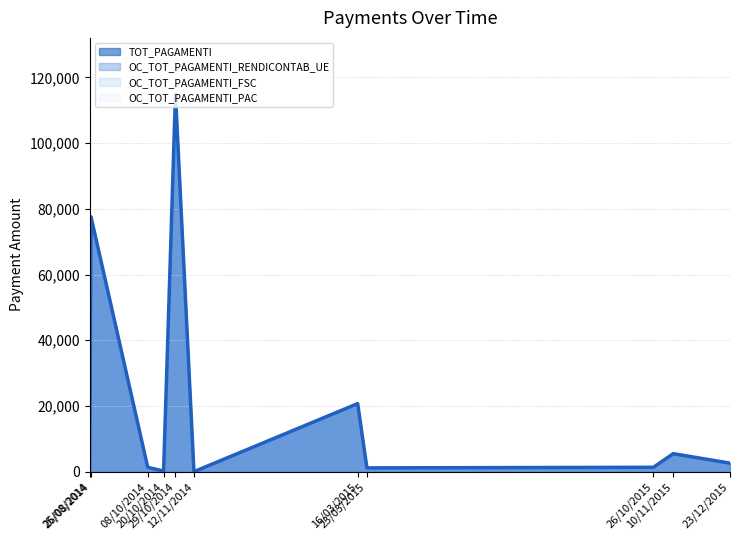

How many distinct data groups are displayed?

4